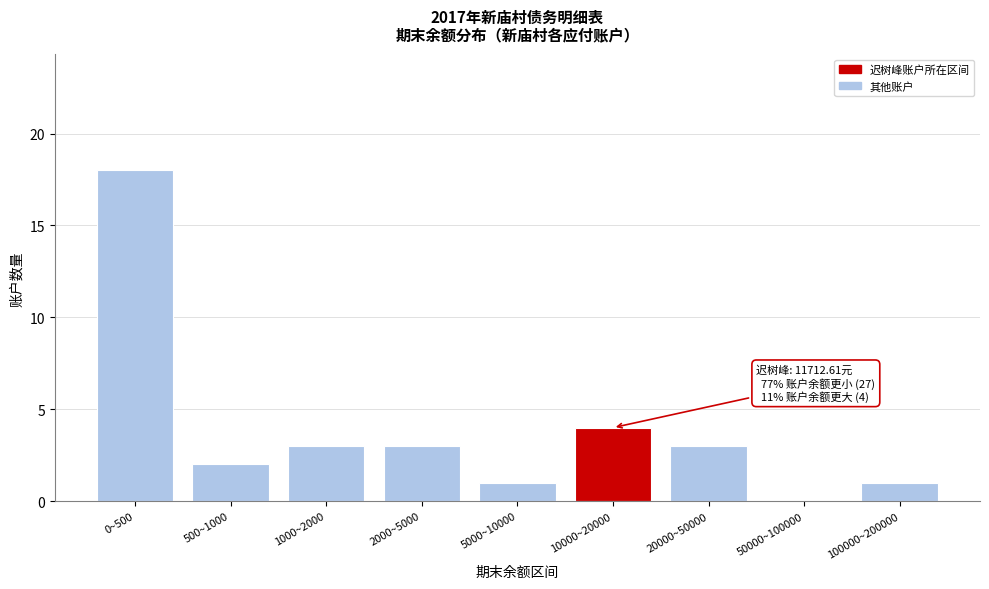

Reading right to left, list all the values displayed in this chart.

100000~200000=1	50000~100000=0	20000~50000=3	10000~20000=4	5000~10000=1	2000~5000=3	1000~2000=3	500~1000=2	0~500=18